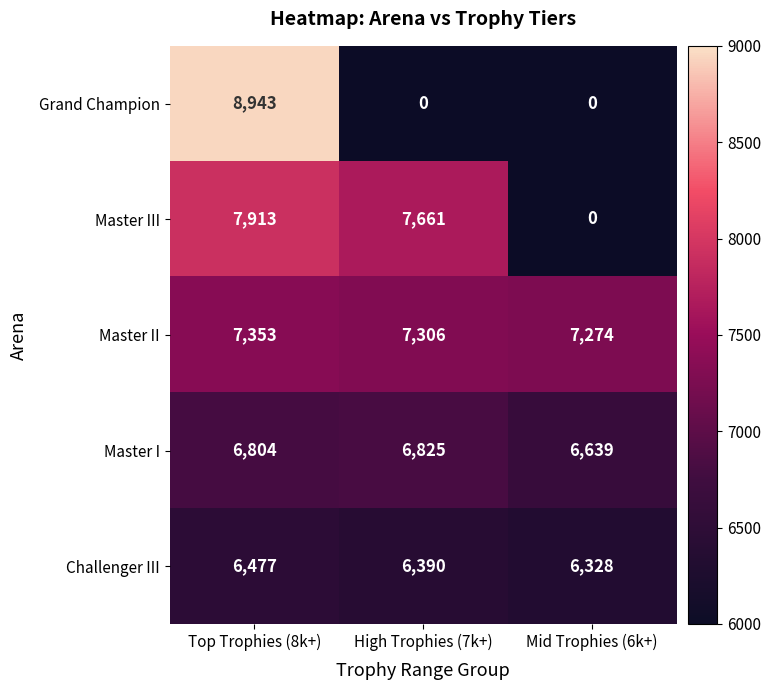

True or false: Grand Champion has a value of 4972 at Top Trophies (8k+).

False